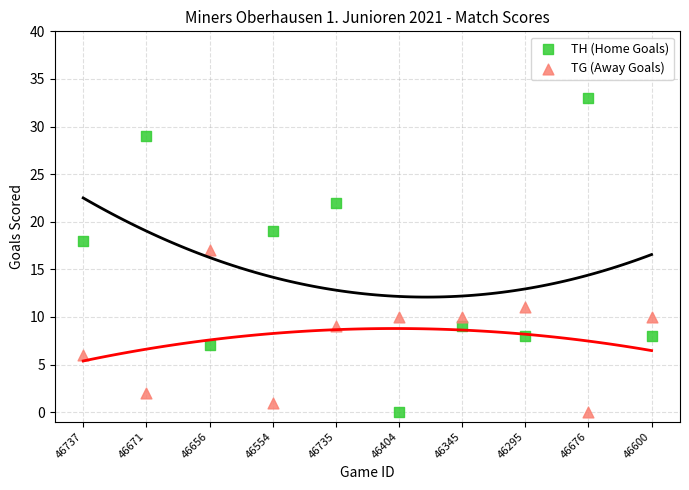

Across all series, what Y value is closest to 16?

17